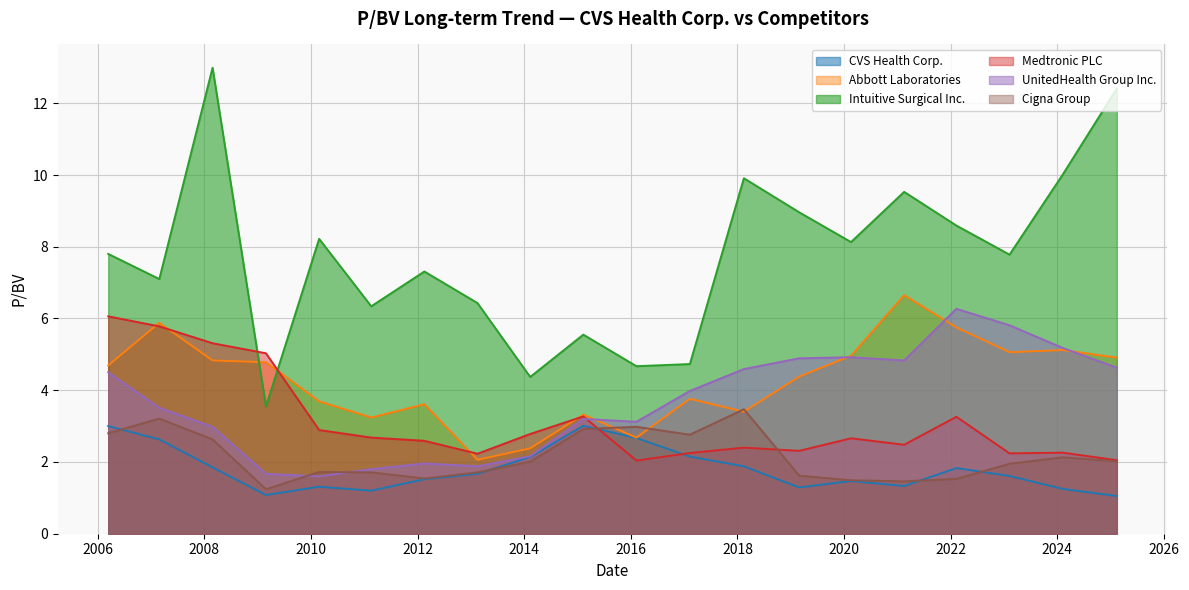

Where does the Abbott Laboratories series first go above 4?

2006-03-14